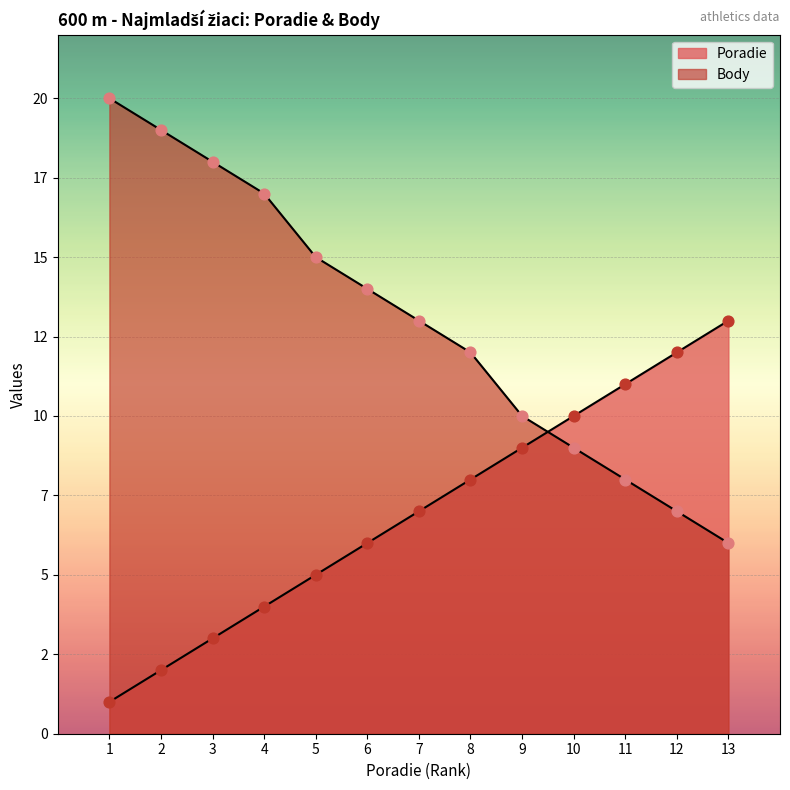

What are all the series names shown in the legend?

Poradie, Body